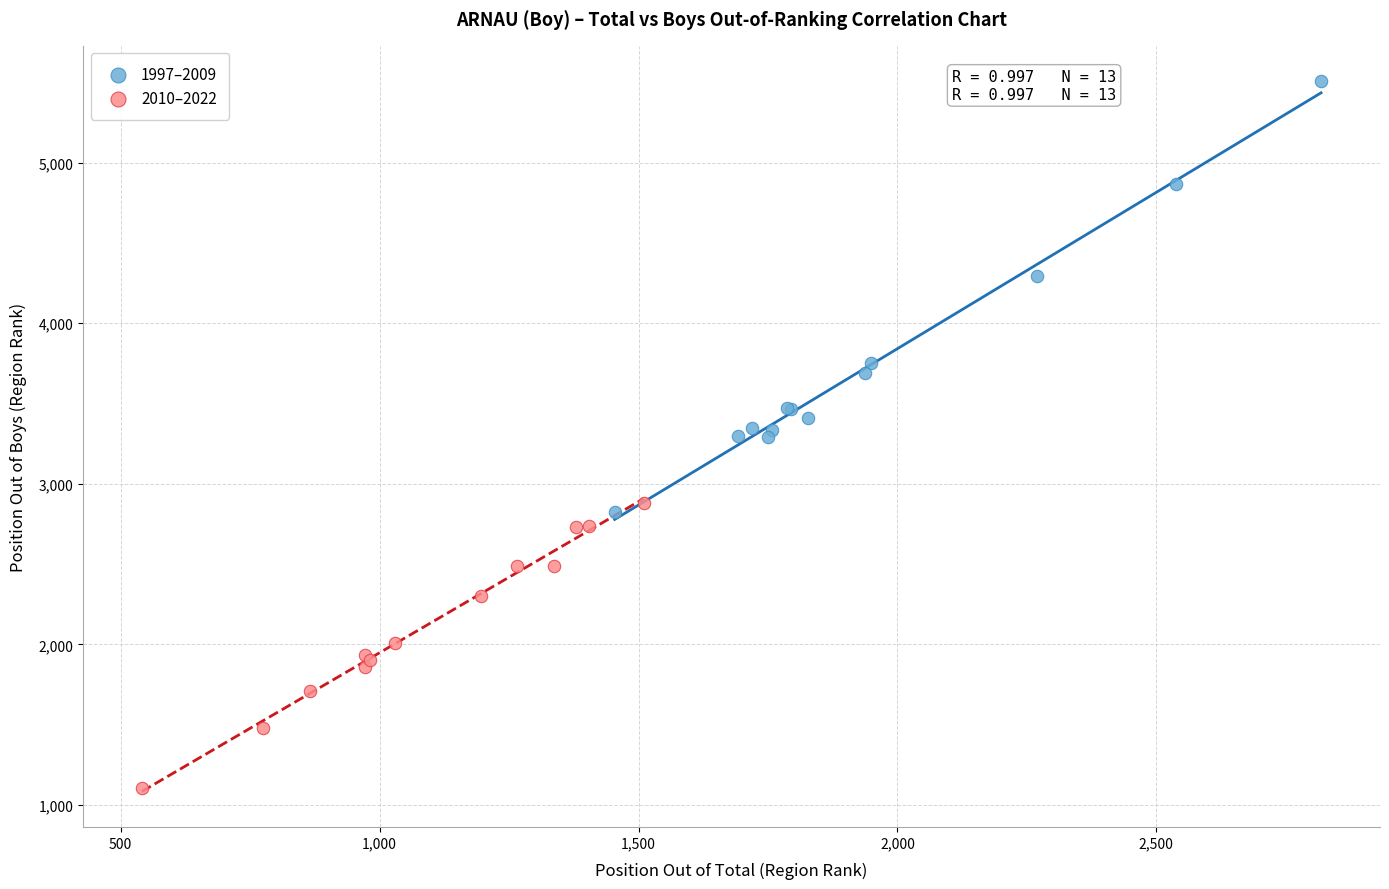

Which series reaches the maximum Y coordinate?

1997–2009